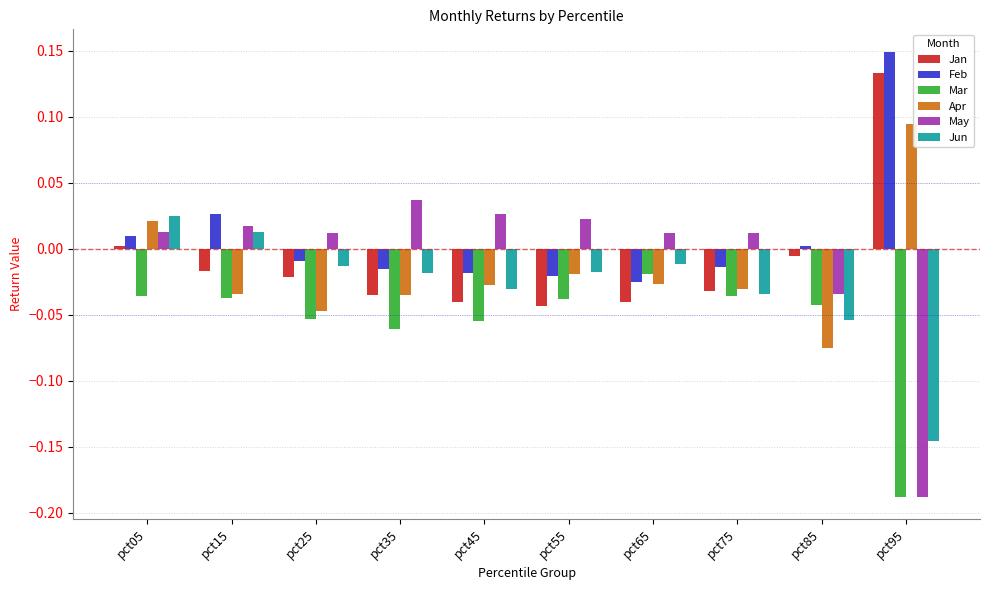

Which category has the lowest value in the Mar series?

pct95